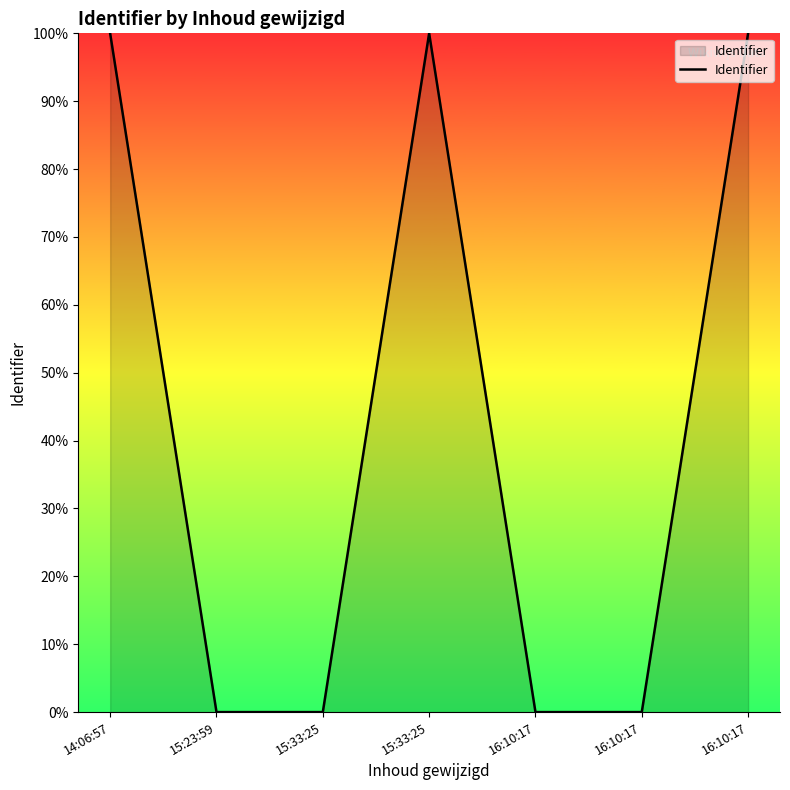

Does the chart have visible grid lines?

No